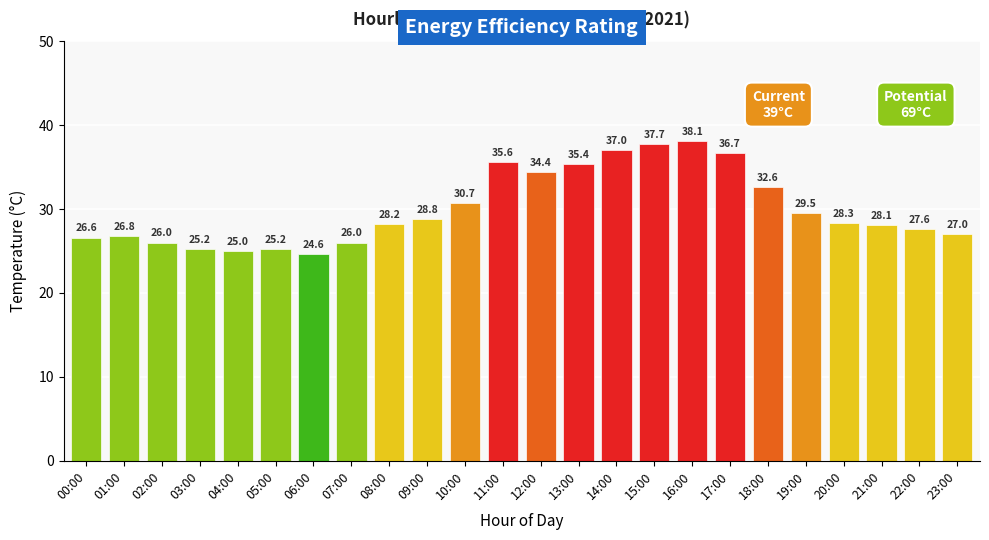

Are the bars horizontal?

No